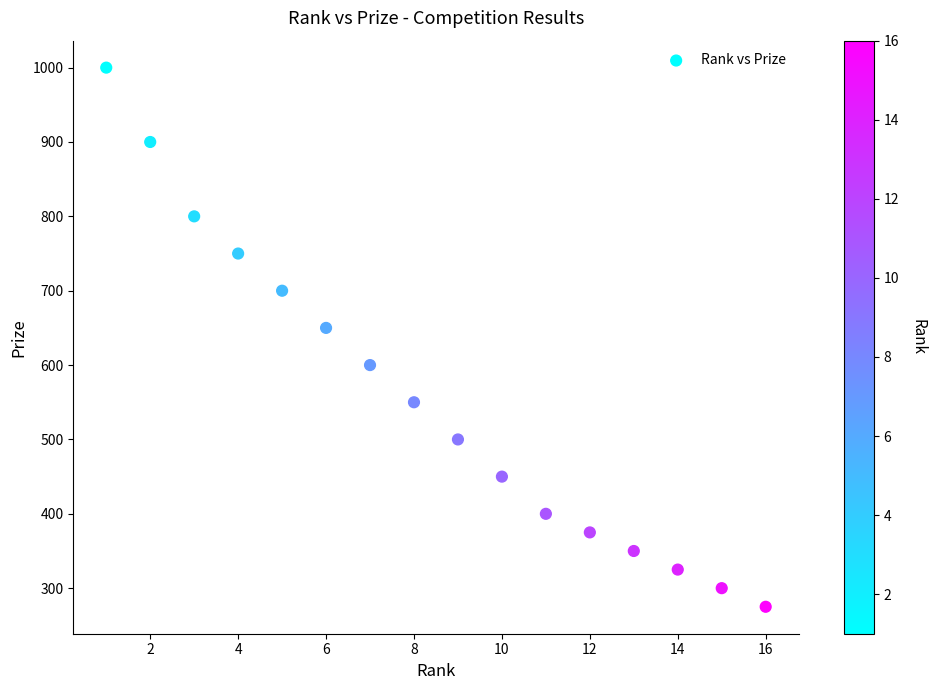

What Y value in the scatter plot is closest to 637?

650